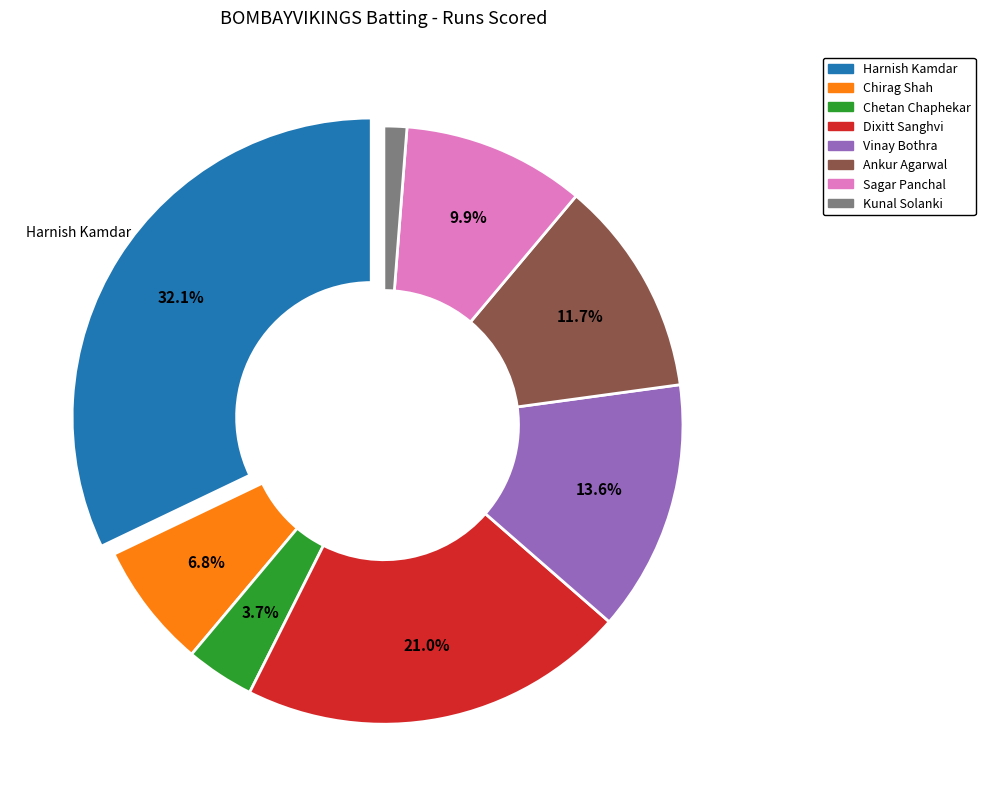

To the nearest percent, what percentage of the pie is Chirag Shah?

7%